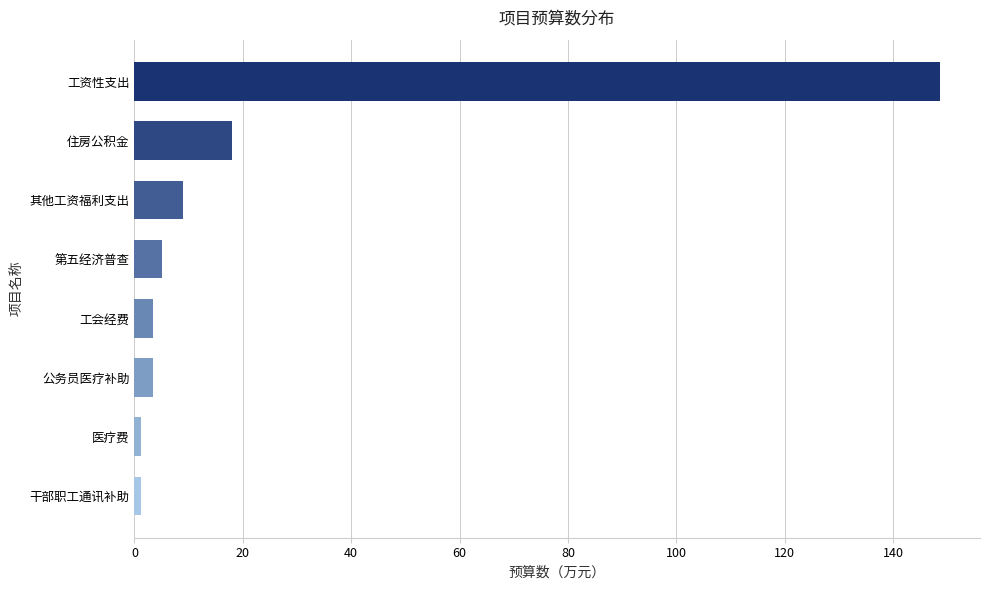

Are the bars horizontal?

Yes